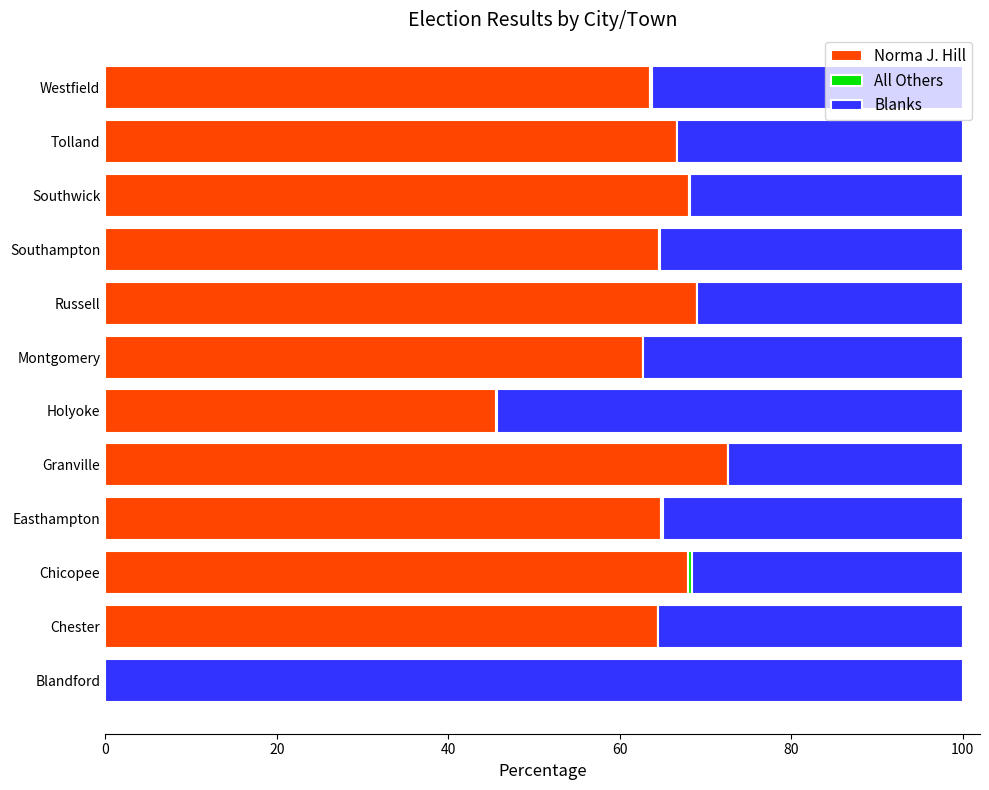

True or false: Norma J. Hill has a value of 18.6 at Chester.

False